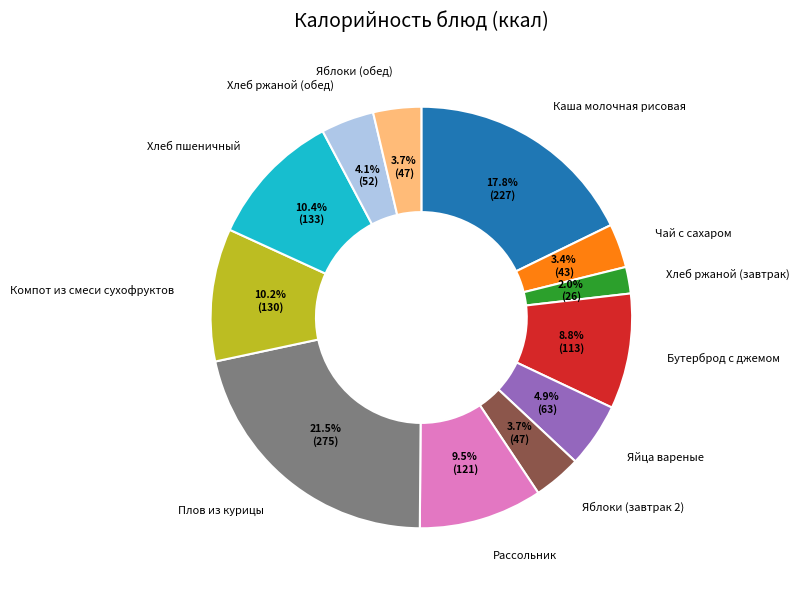

Is there any slice that represents more than half of the pie?

No